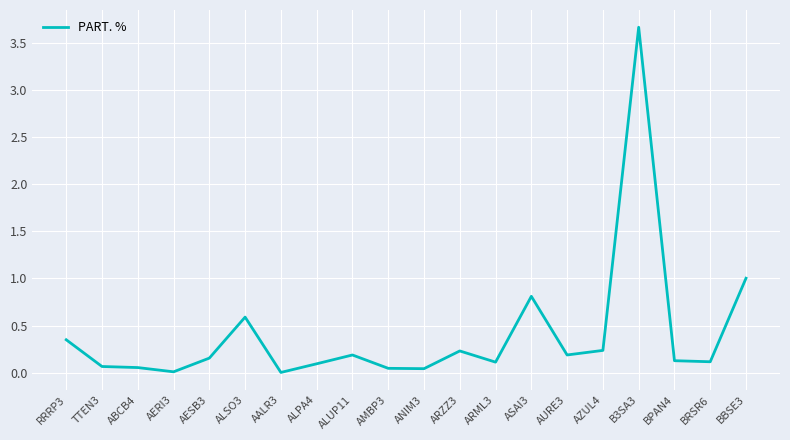

What is the change in value from RRRP3 to AESB3?

-0.2